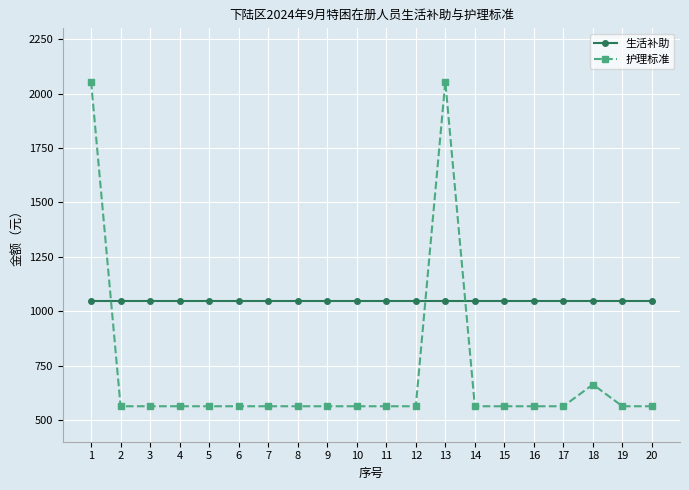

How many categories are shown in the chart?

20